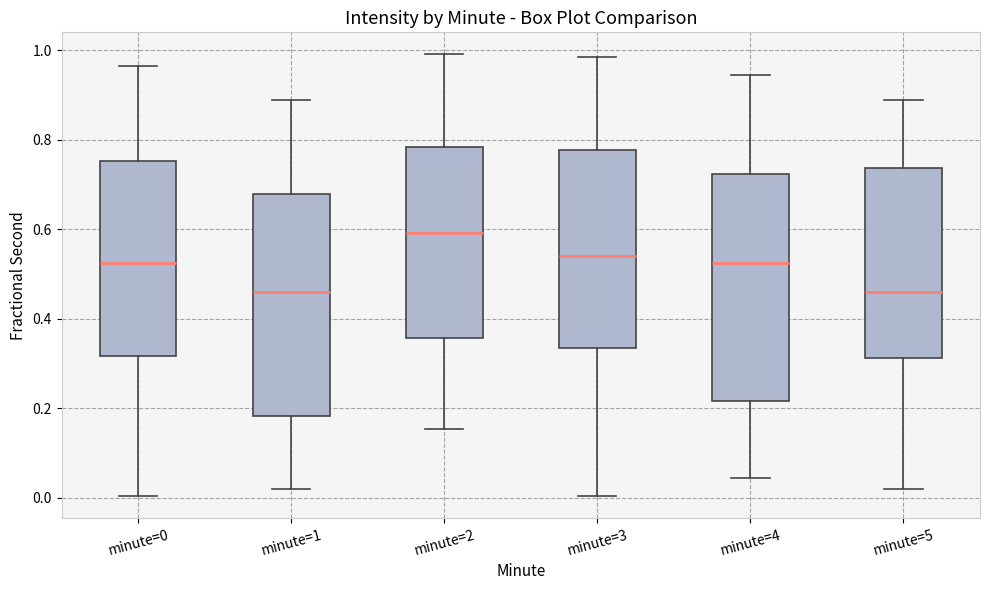

Which box has the highest median line?

minute=2